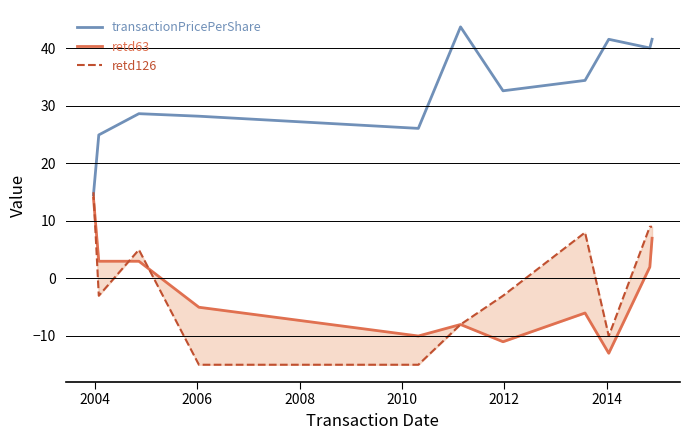

How many values in retd63 are above zero?

5